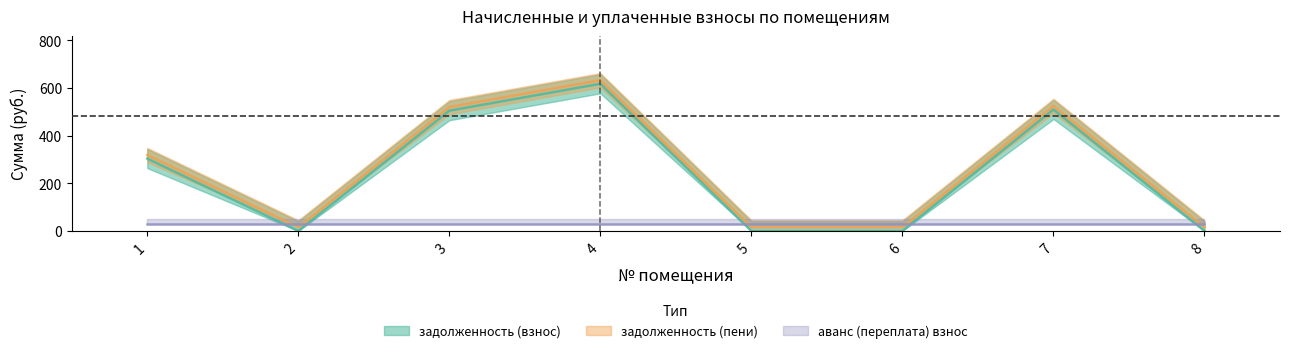

Where does the задолженность (пени) series first go above 318?

1